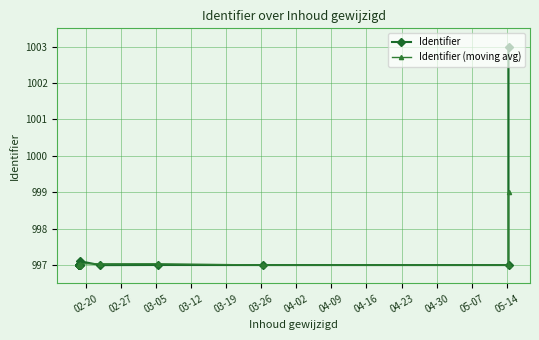

How many lines are shown in the chart?

2